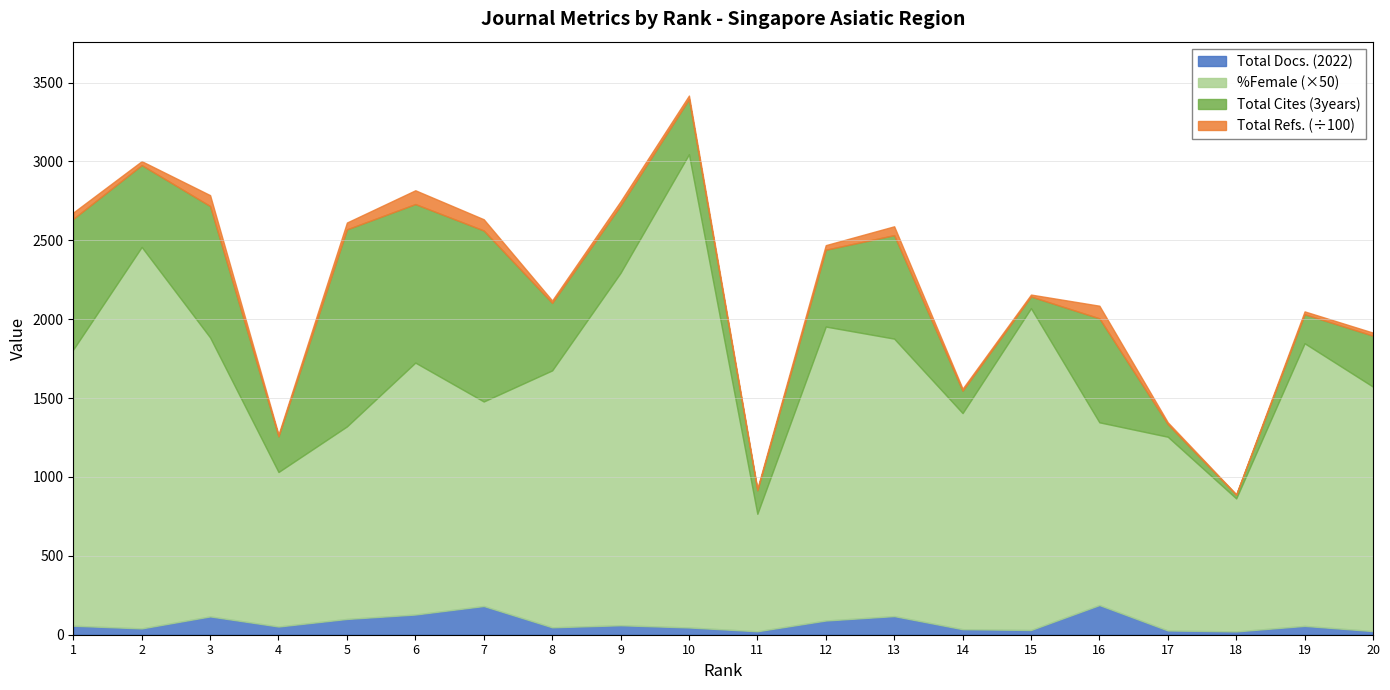

Count the number of categories in the chart.

20